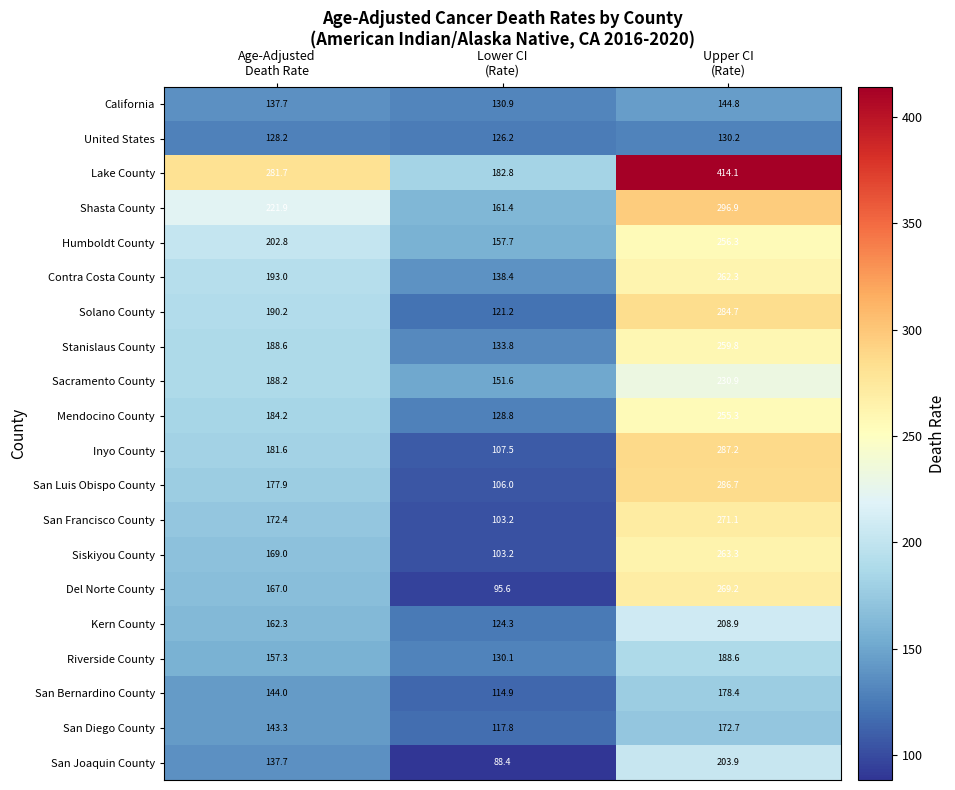

Which series has the largest range (max minus min)?

Lake County